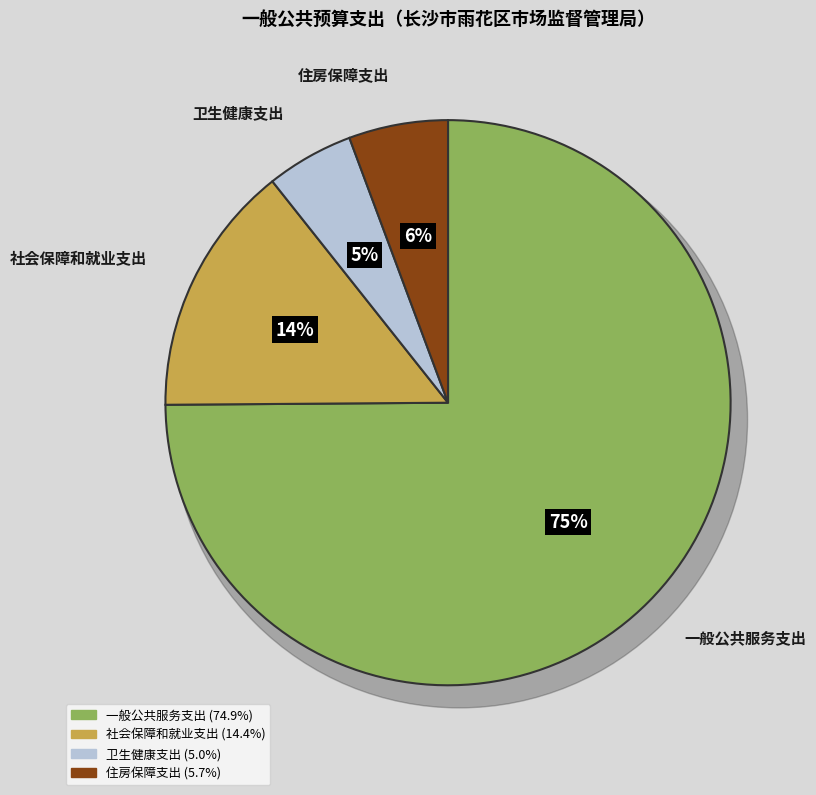

To the nearest percent, what is the difference between the largest and smallest slice percentages?

70%